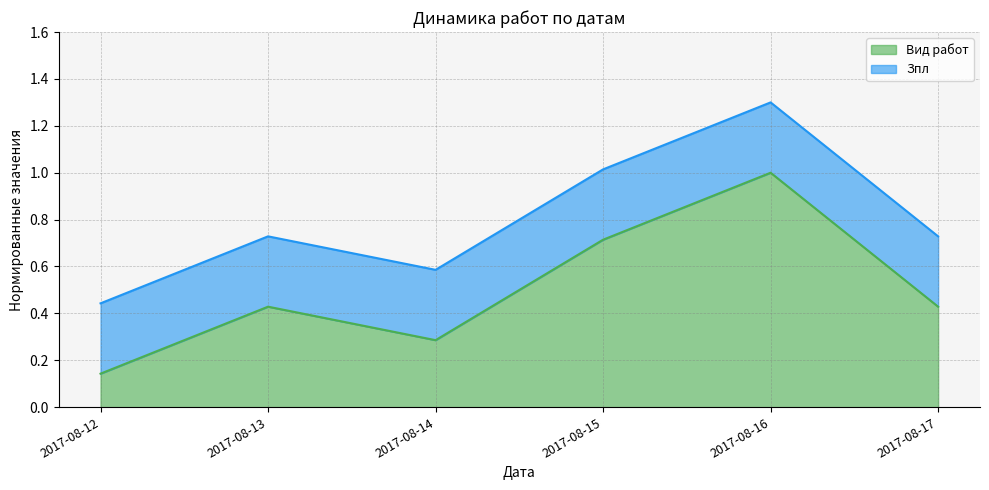

At which label is the value closest to 0?

2017-08-12